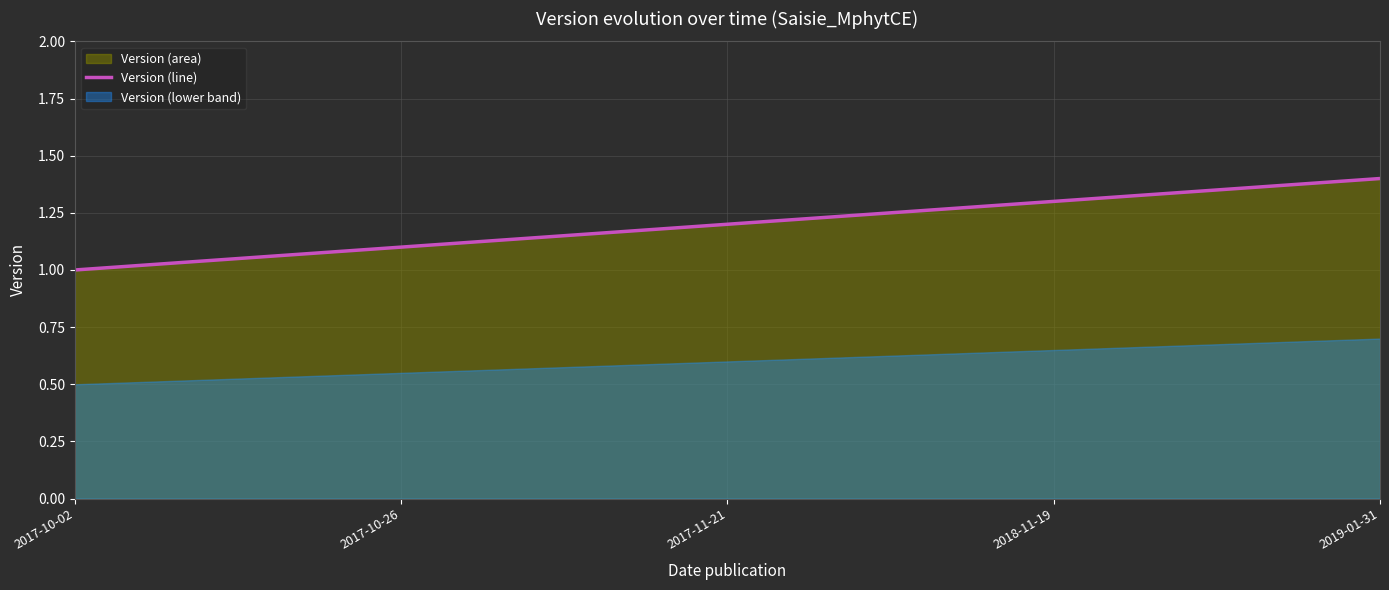

How many data points does each series have?

5